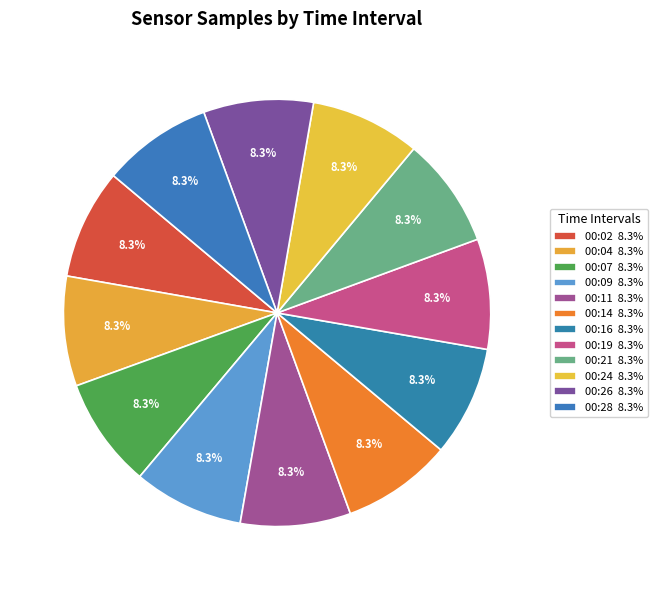

Is there a majority slice in this chart?

No